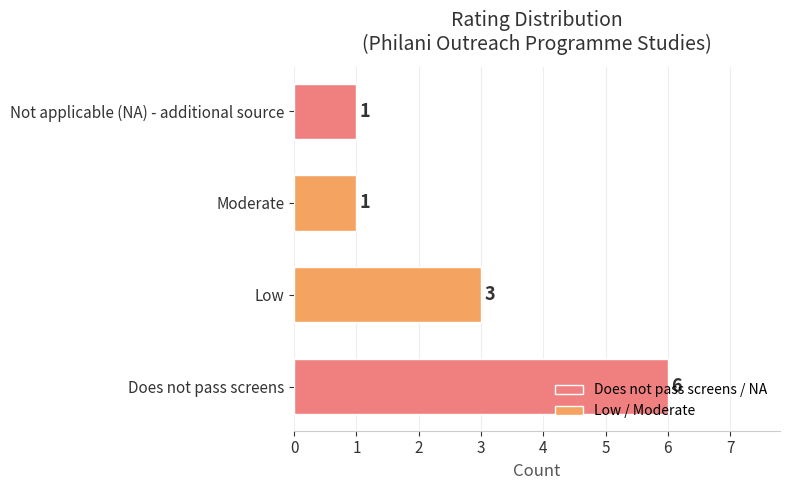

How many series are shown in this chart?

1